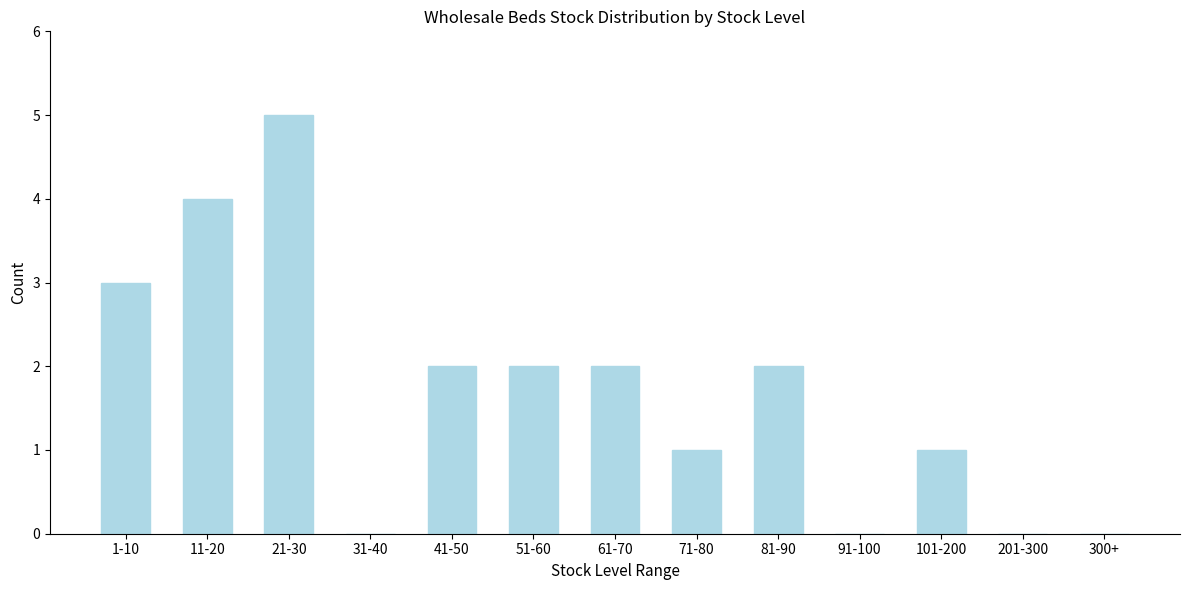

Reading right to left, transcribe all the data shown in this chart.

300+=0	201-300=0	101-200=1	91-100=0	81-90=2	71-80=1	61-70=2	51-60=2	41-50=2	31-40=0	21-30=5	11-20=4	1-10=3